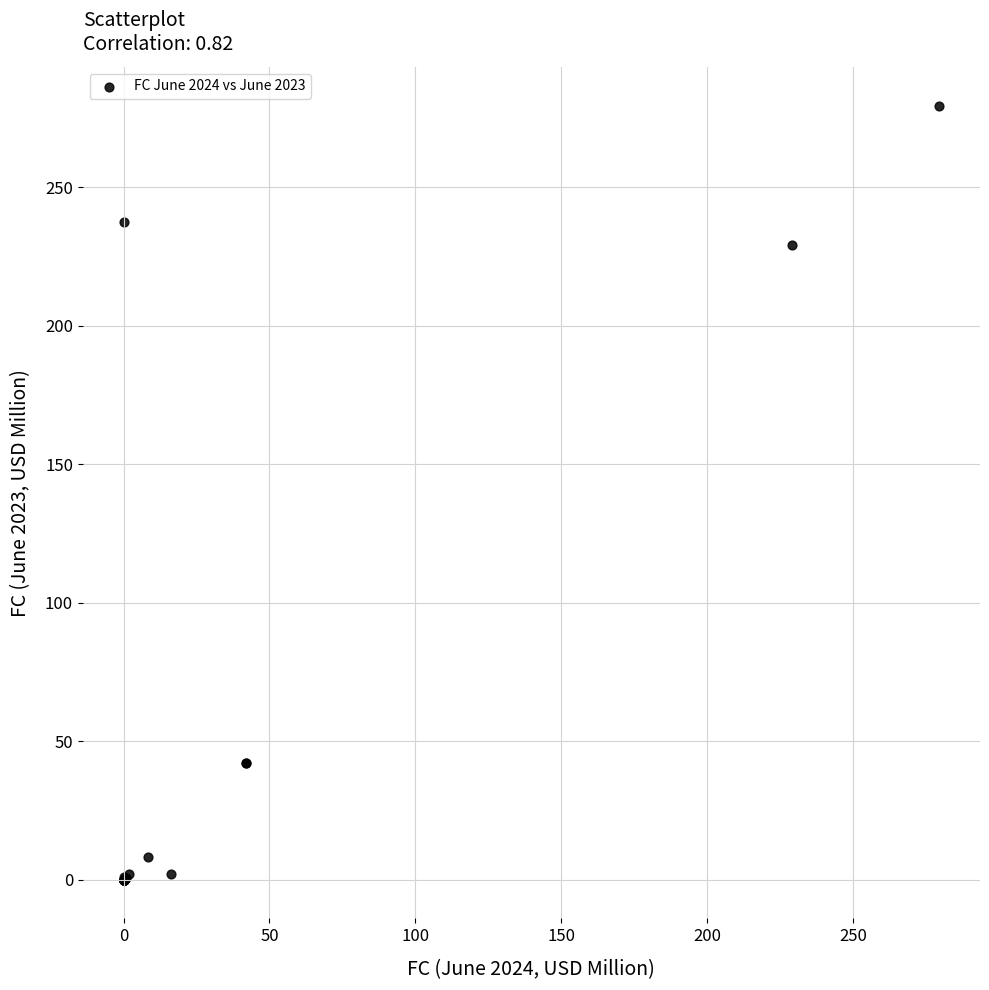

What Y value in the scatter plot is closest to 139?

229.3